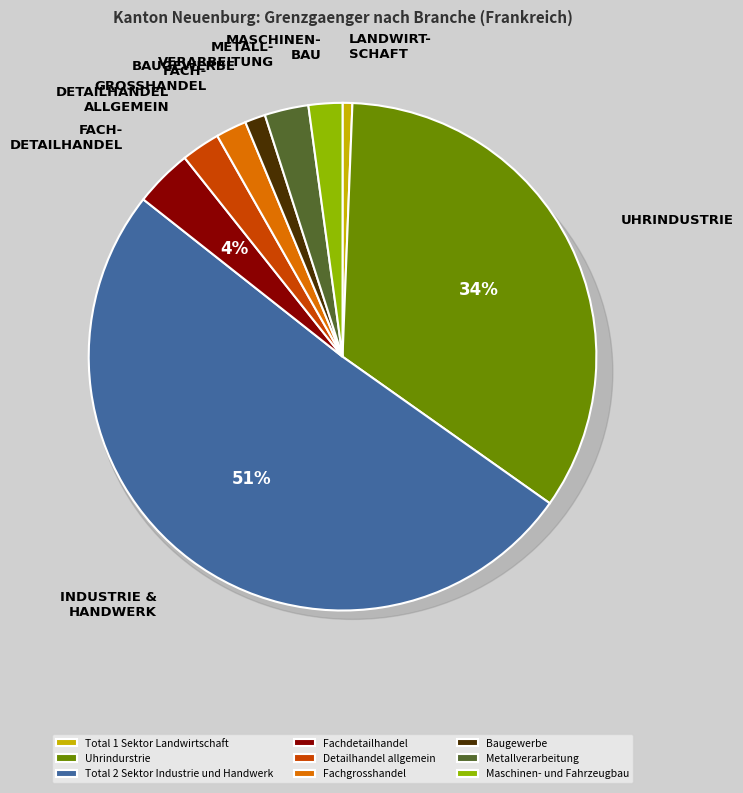

What percentage is the Uhrindurstrie slice, to the nearest percent?

34%